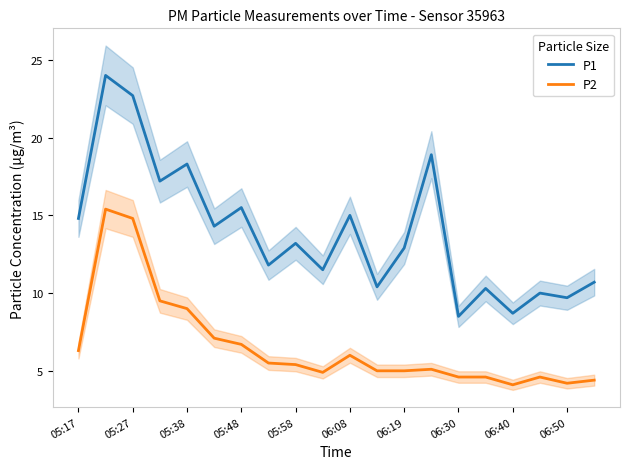

What is the value of the P2 point at the 13th from the left?

5.0